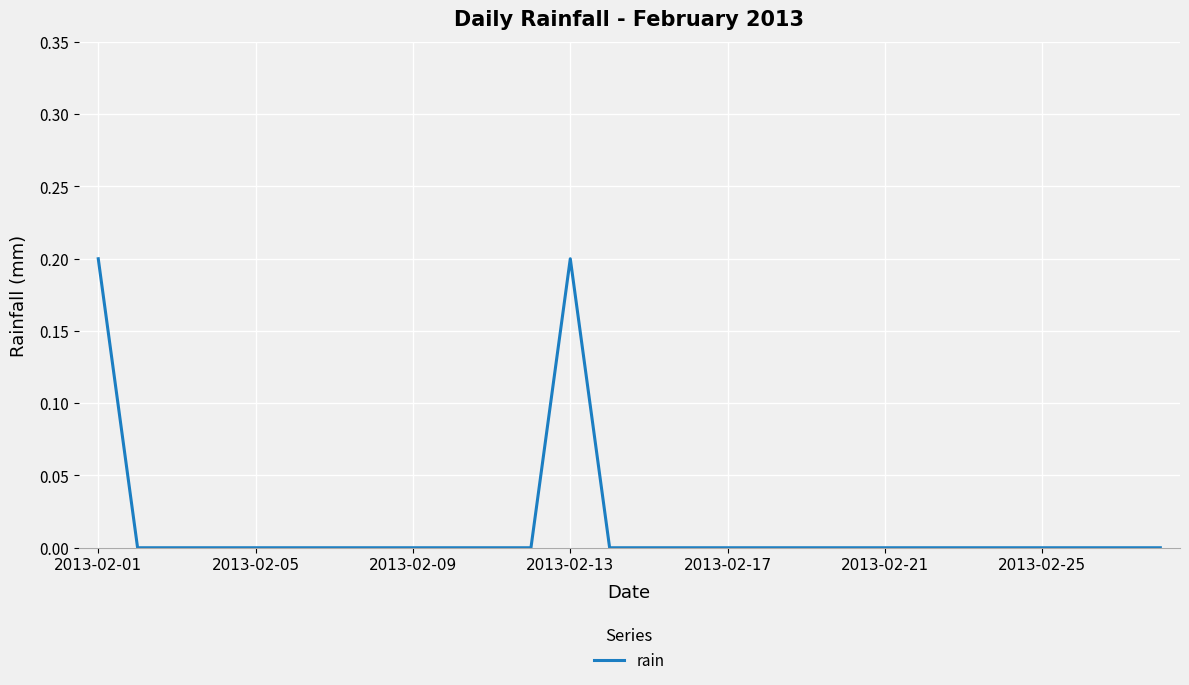

How many lines are shown in the chart?

1